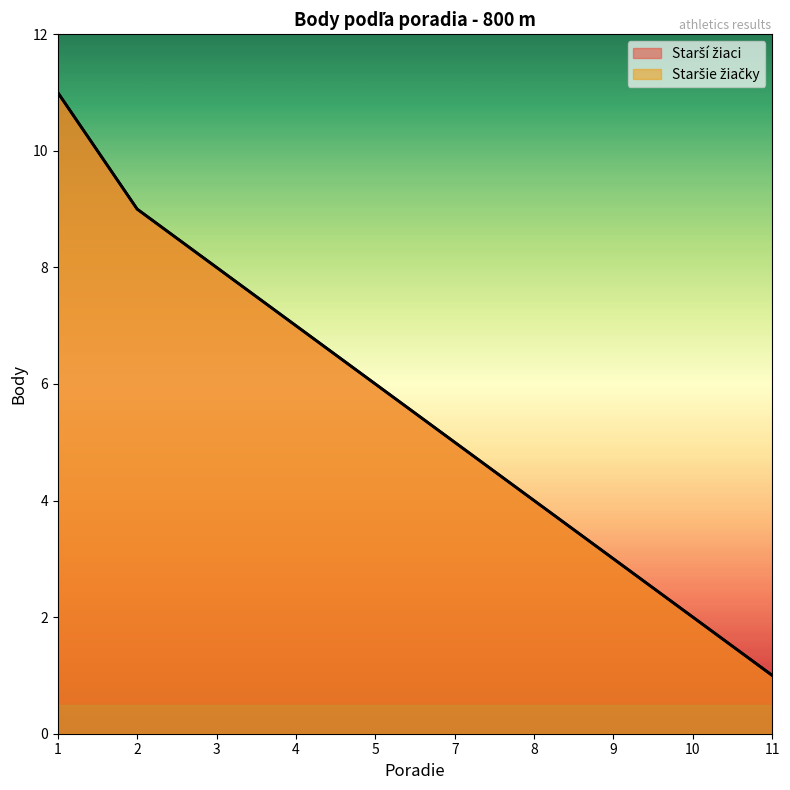

What is the total value across all series at 5?

12